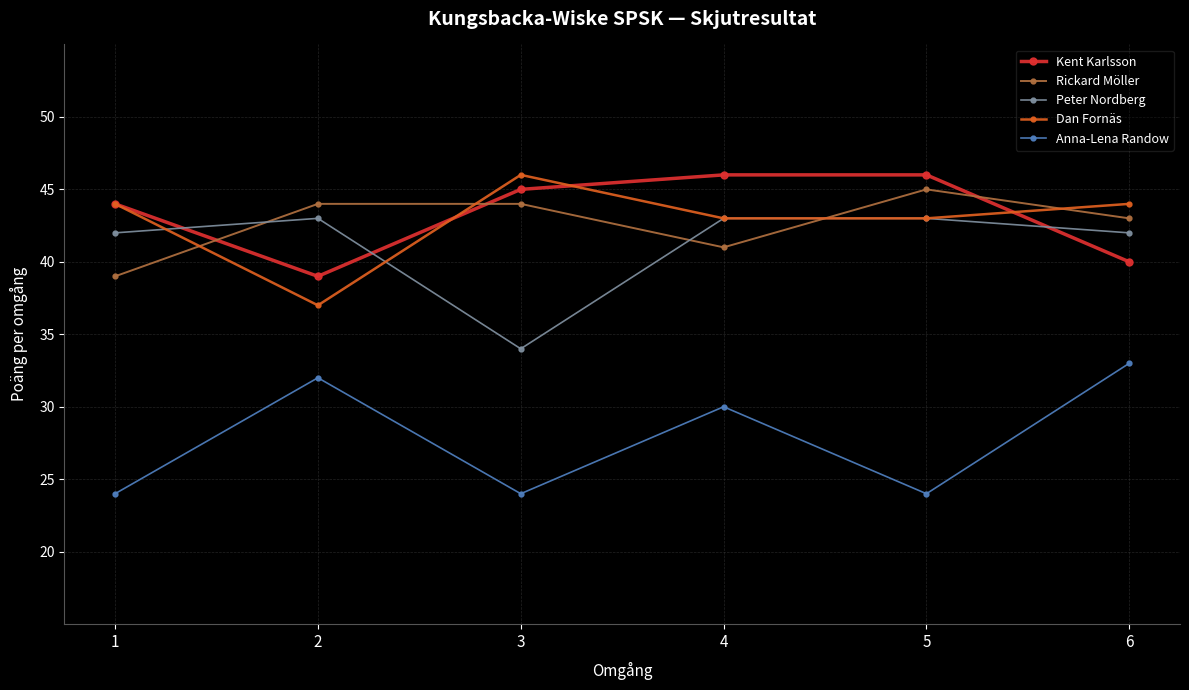

How many data points in Rickard Möller are less than 44?

3